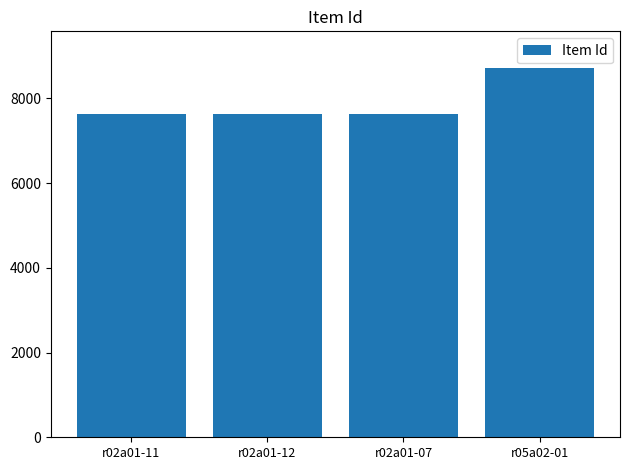

Between r05a02-01 and r02a01-07, which is larger?

r05a02-01